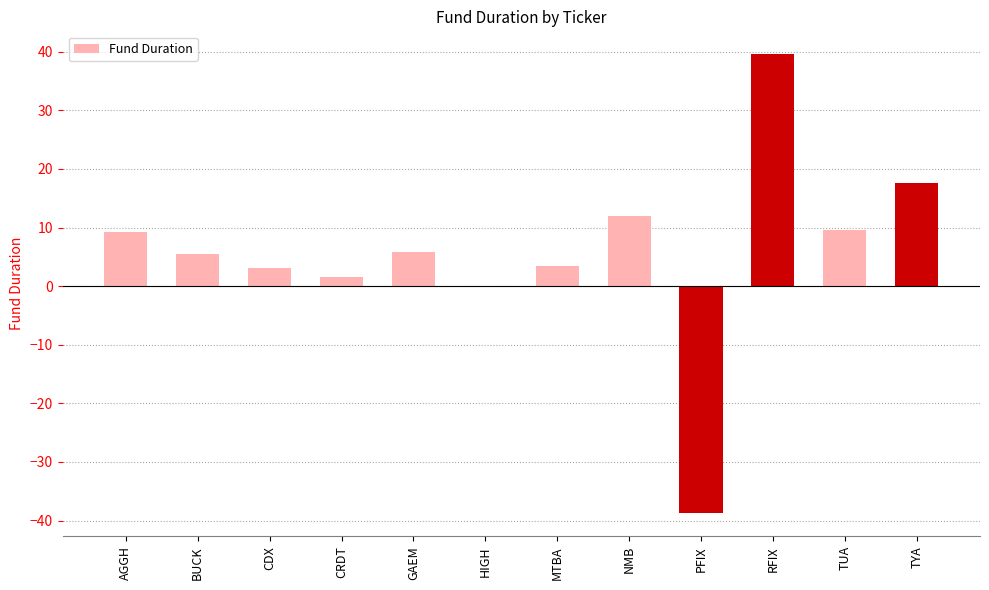

Is it true that the value at MTBA is 3.5?

True